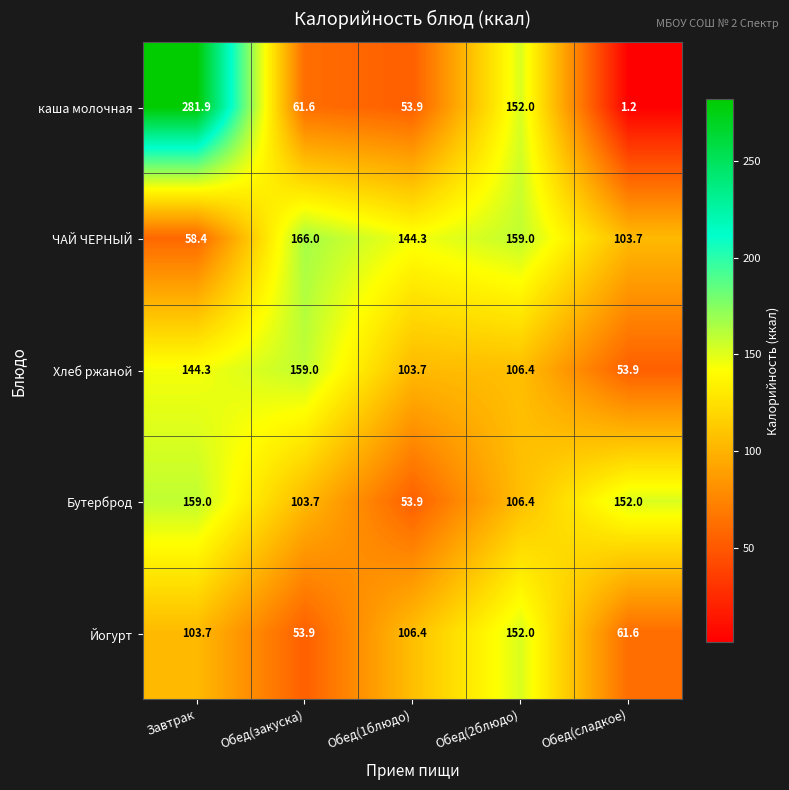

Reading left to right, list all the values displayed in this chart.

каша молочная: 281.9	61.6	53.9	152.0	1.2
ЧАЙ ЧЕРНЫЙ: 58.4	166.0	144.3	159.0	103.7
Хлеб ржаной: 144.3	159.0	103.7	106.4	53.9
Бутерброд: 159.0	103.7	53.9	106.4	152.0
Йогурт: 103.7	53.9	106.4	152.0	61.6